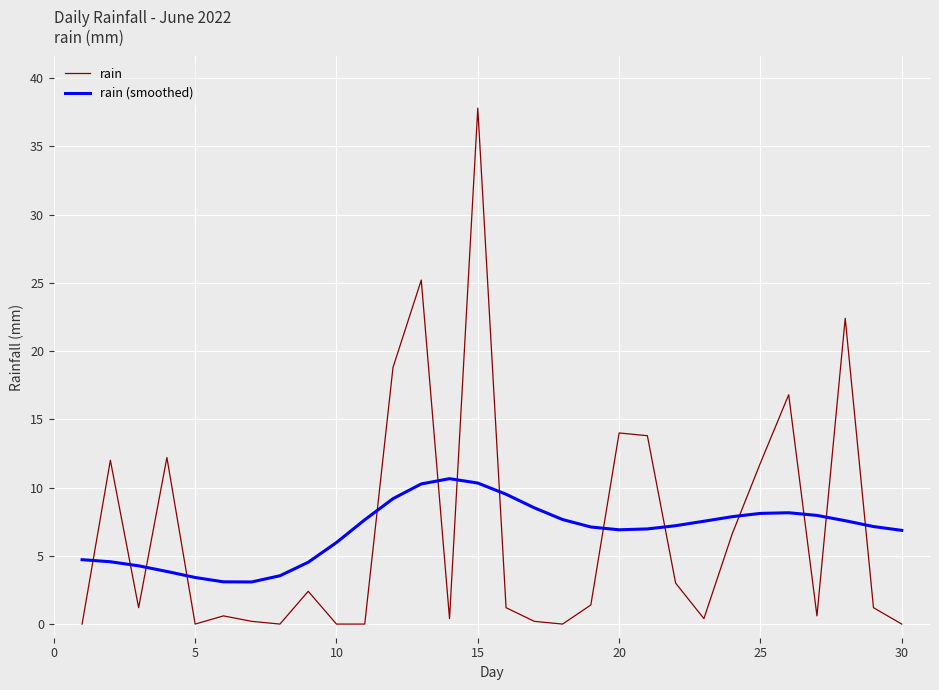

What is the difference between the maximum and minimum values in the rain (smoothed) series?

7.6